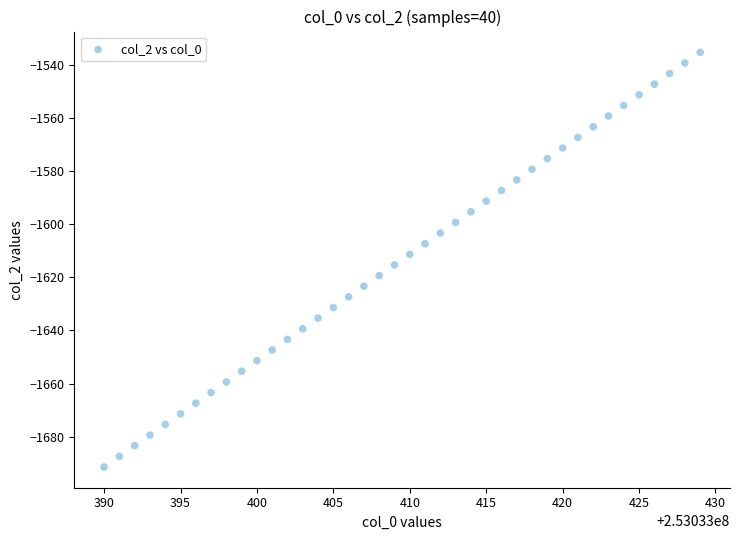

What is the range of X values (max minus min)?

39.0